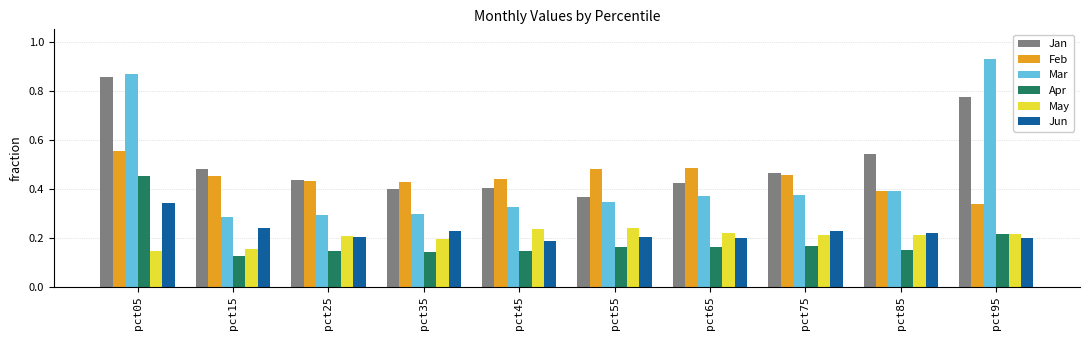

True or false: Mar has a value of 0.3 at pct35.

True